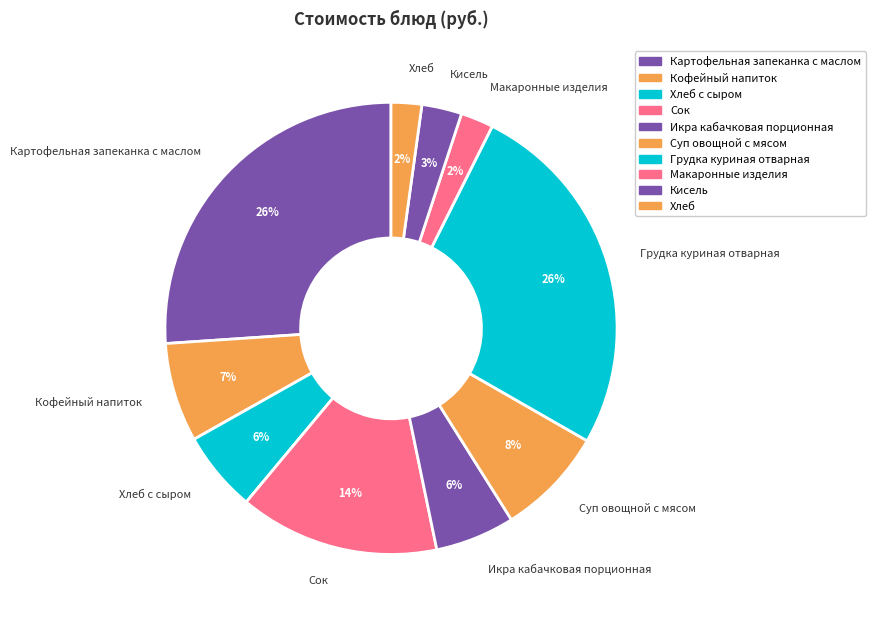

Which has a higher value, Суп овощной с мясом or Макаронные изделия?

Суп овощной с мясом